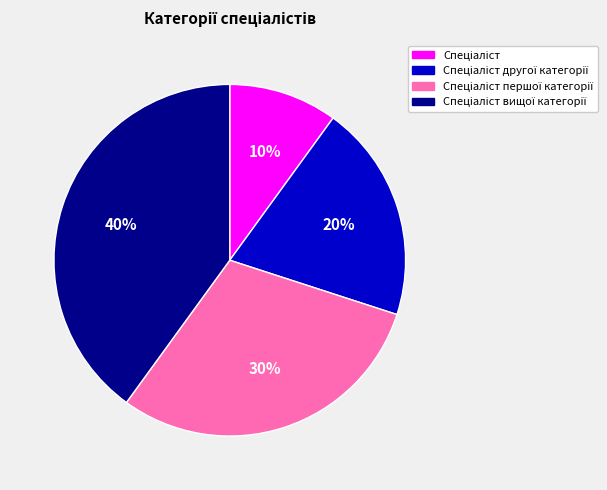

Is there any slice that represents more than half of the pie?

No